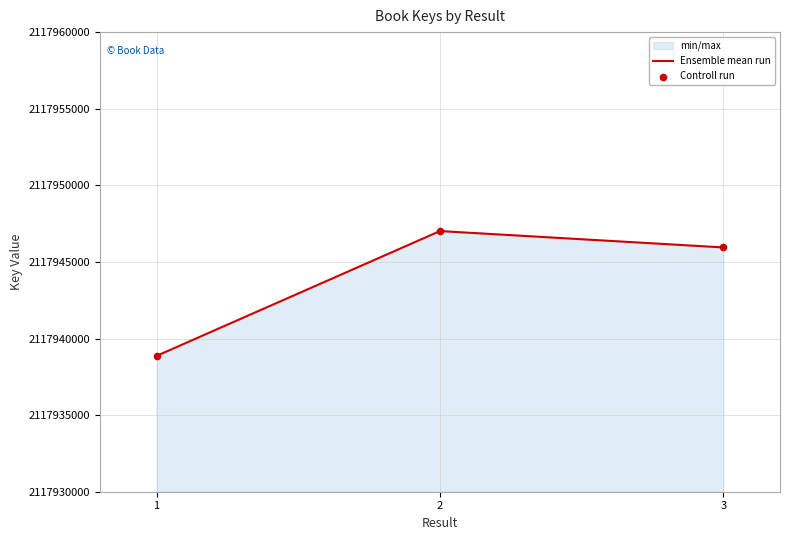

Which series has the widest spread of Y values?

Ensemble mean run